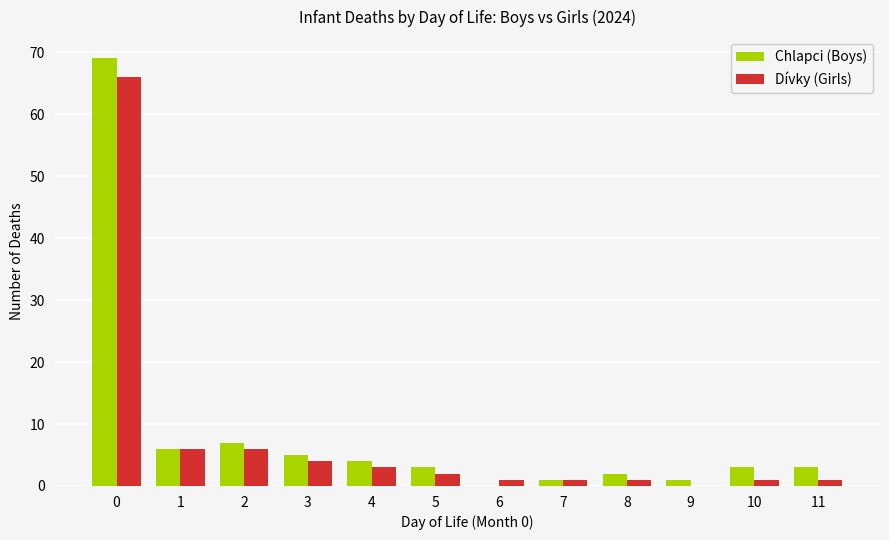

Between 3 and 11, which series saw the biggest shift?

Dívky (Girls)